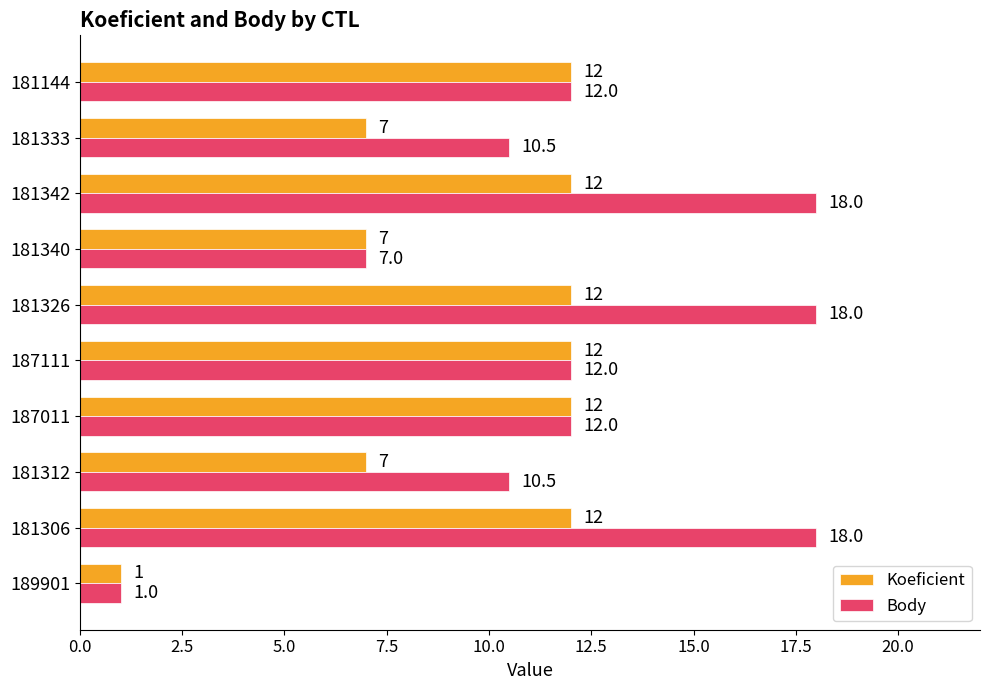

Which label corresponds to the smallest value in the chart?

189901